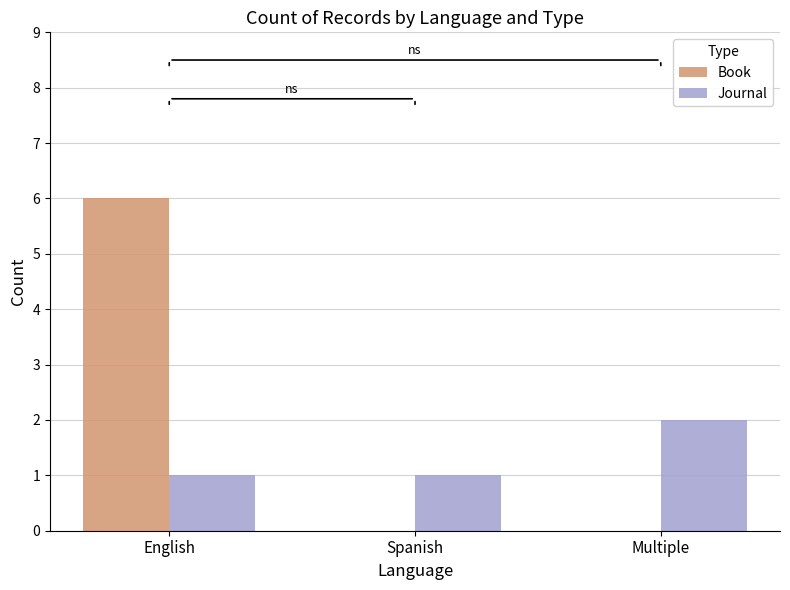

What is the maximum value shown in the chart?

6